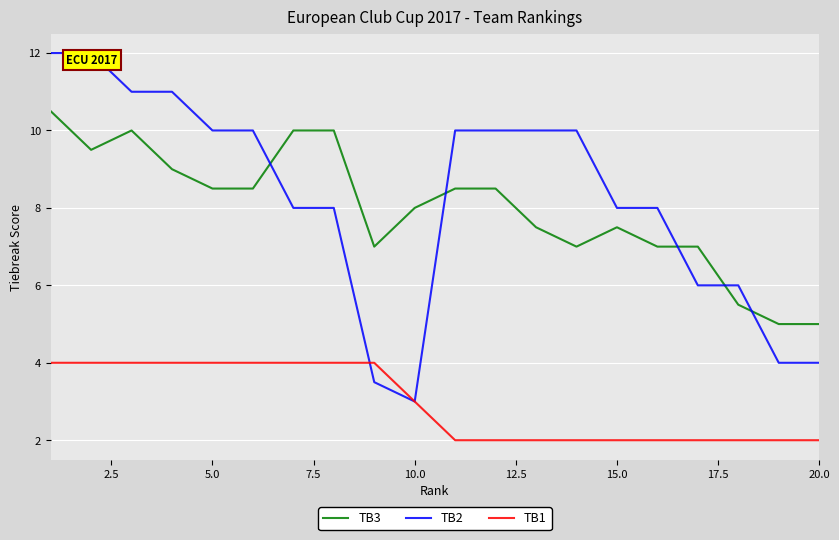

What is the minimum value for TB1?

2.0